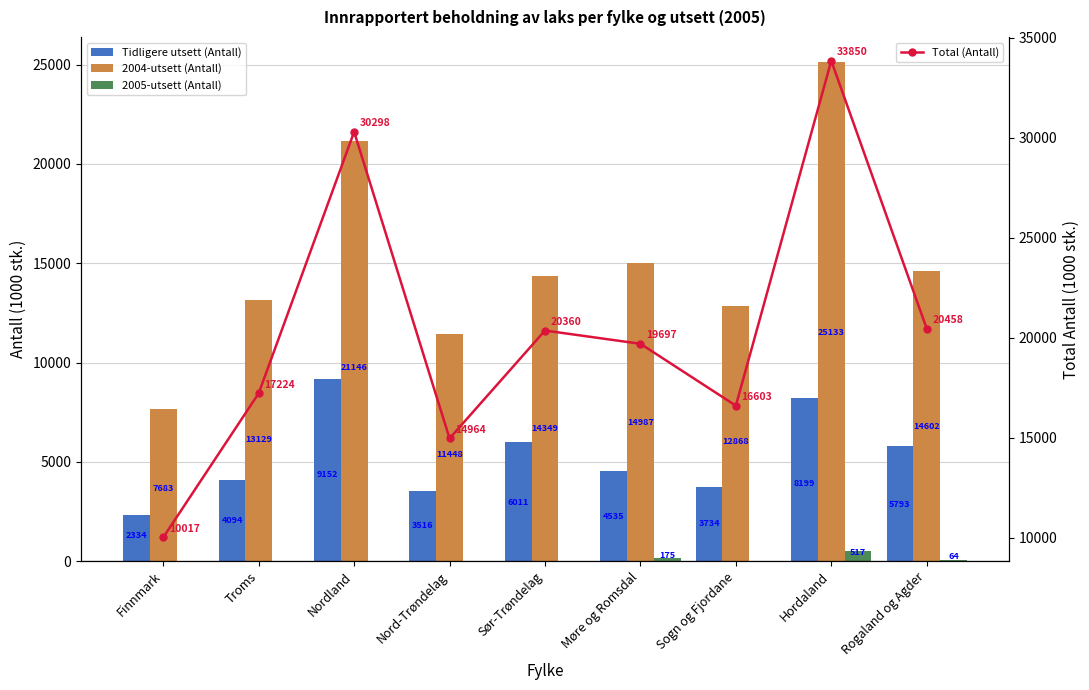

What is the value of the Total (Antall) bar at the 6th from the left?

19697.3